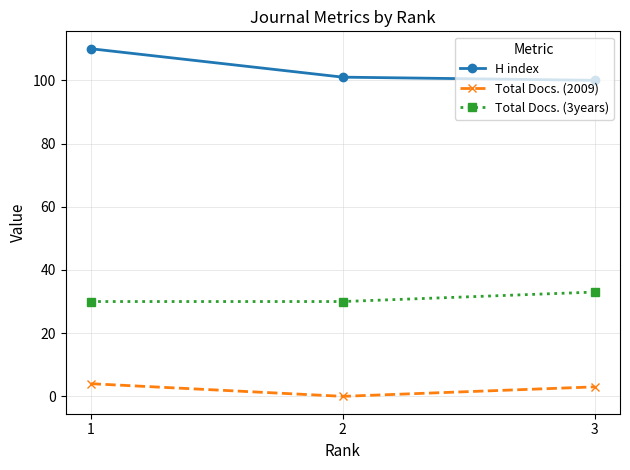

Count the number of data series in this chart.

3